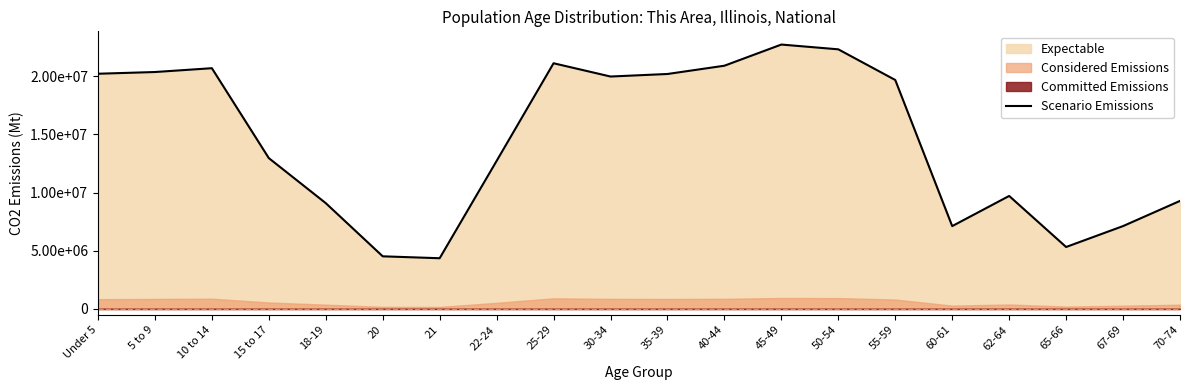

How many values exceed 19664805?

9